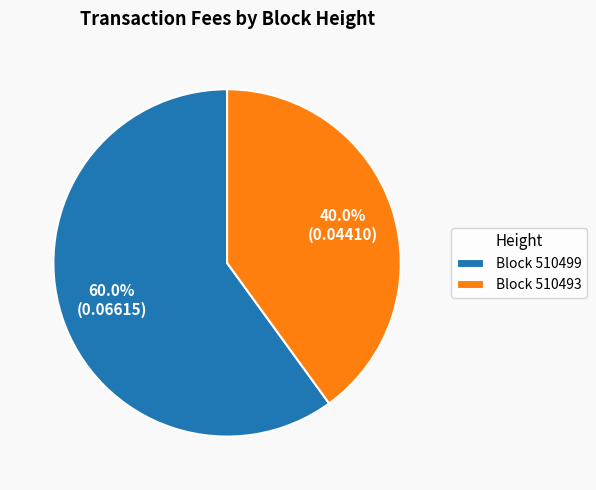

To the nearest percent, what is the difference between the largest and smallest slice percentages?

20%